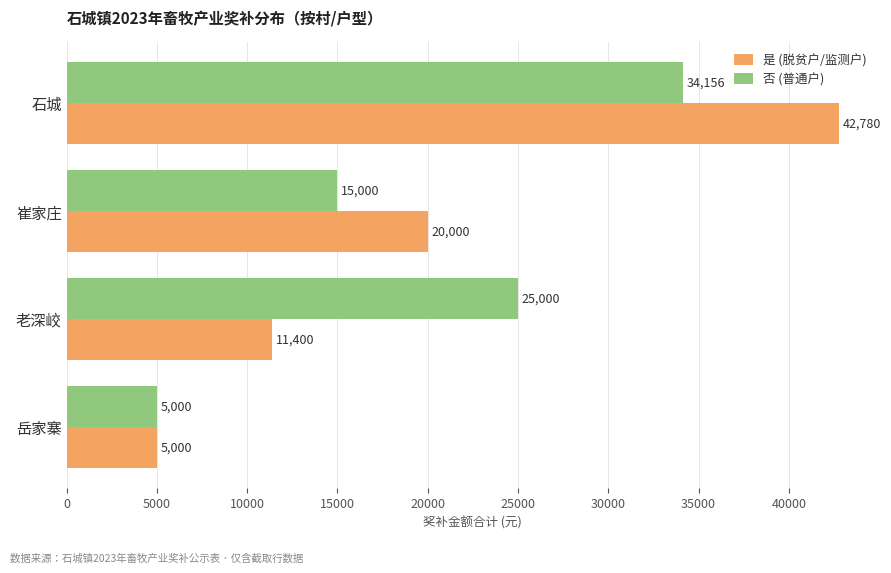

What is the maximum value shown in the chart?

42780